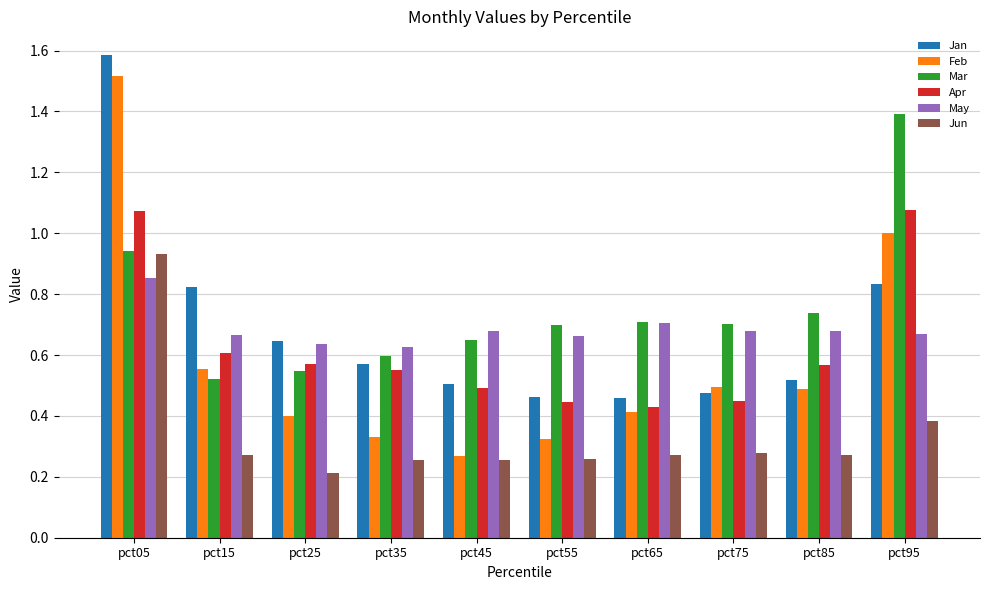

How many groups of bars are there?

10